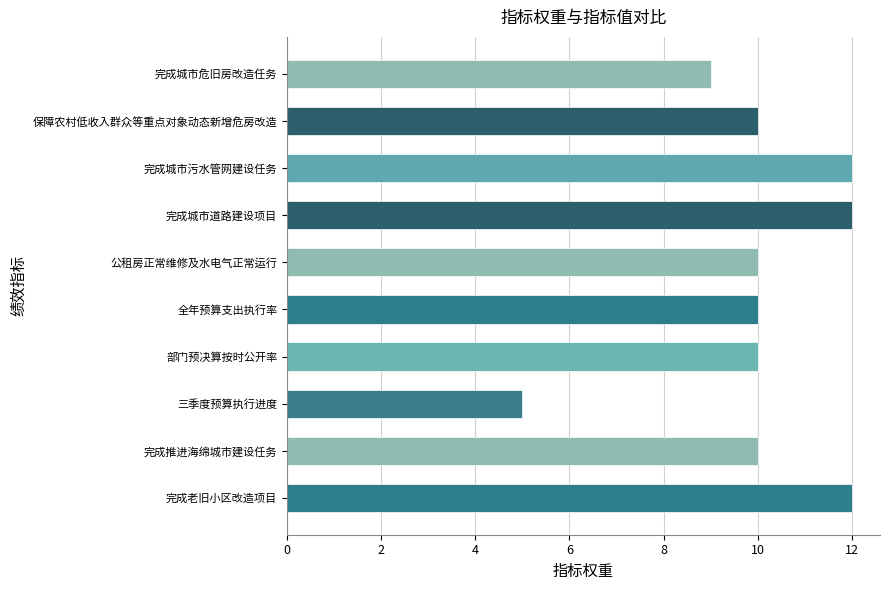

Approximately how many times larger is the value at 完成城市道路建设项目 compared to 完成推进海绵城市建设任务?

1.2